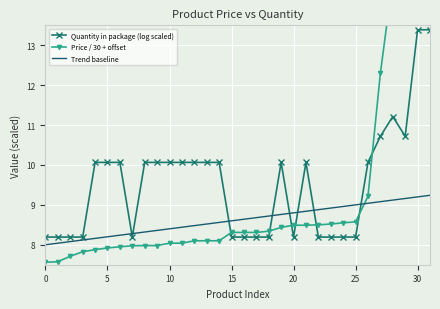

How many values in the Price / 30 + offset series exceed 8?

22